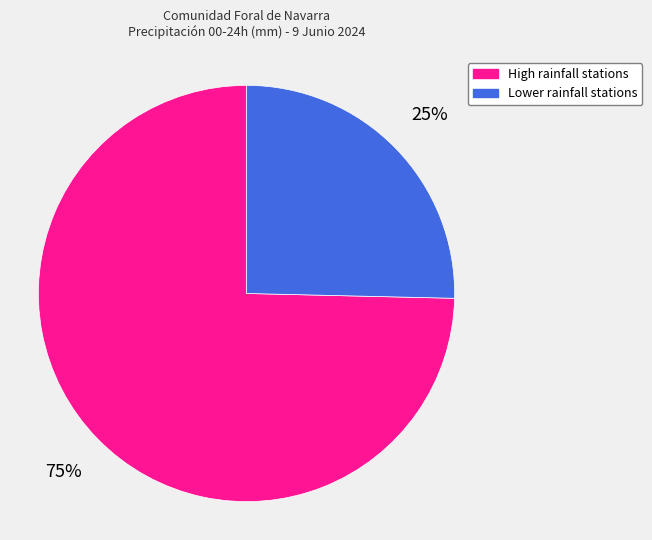

Does any single category account for the majority?

Yes